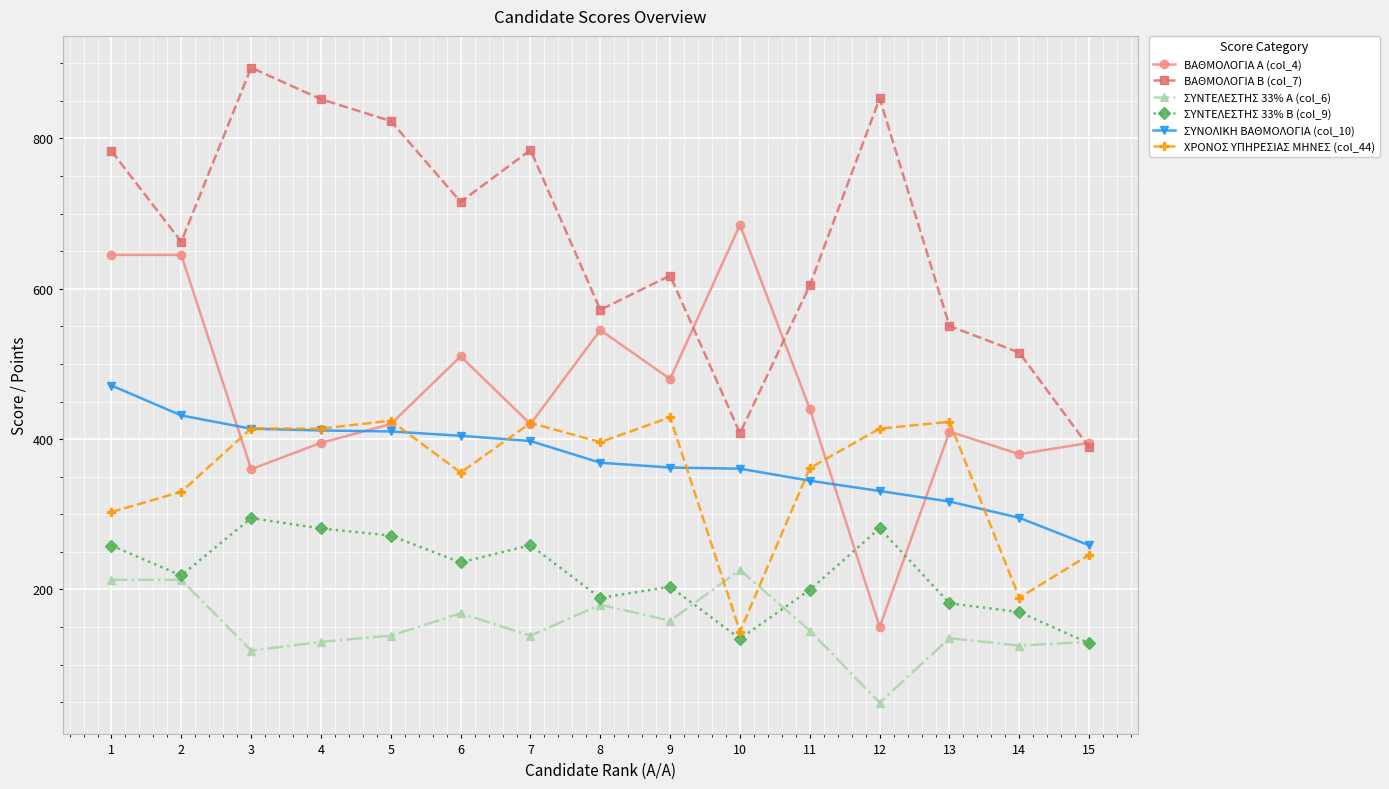

What is the sum of all ΒΑΘΜΟΛΟΓΙΑ Β (col_7) values?

10024.0